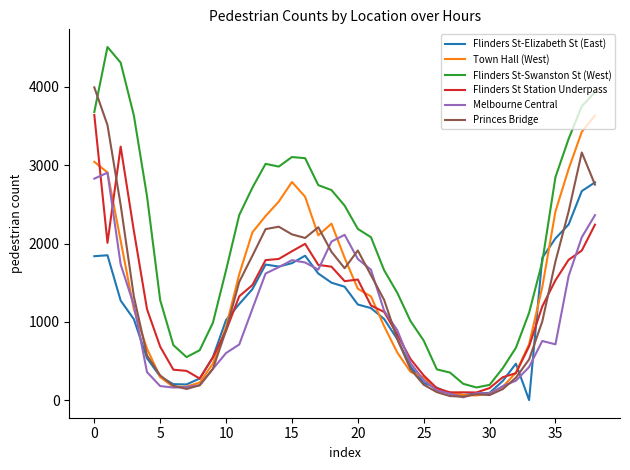

How many lines are shown in the chart?

6